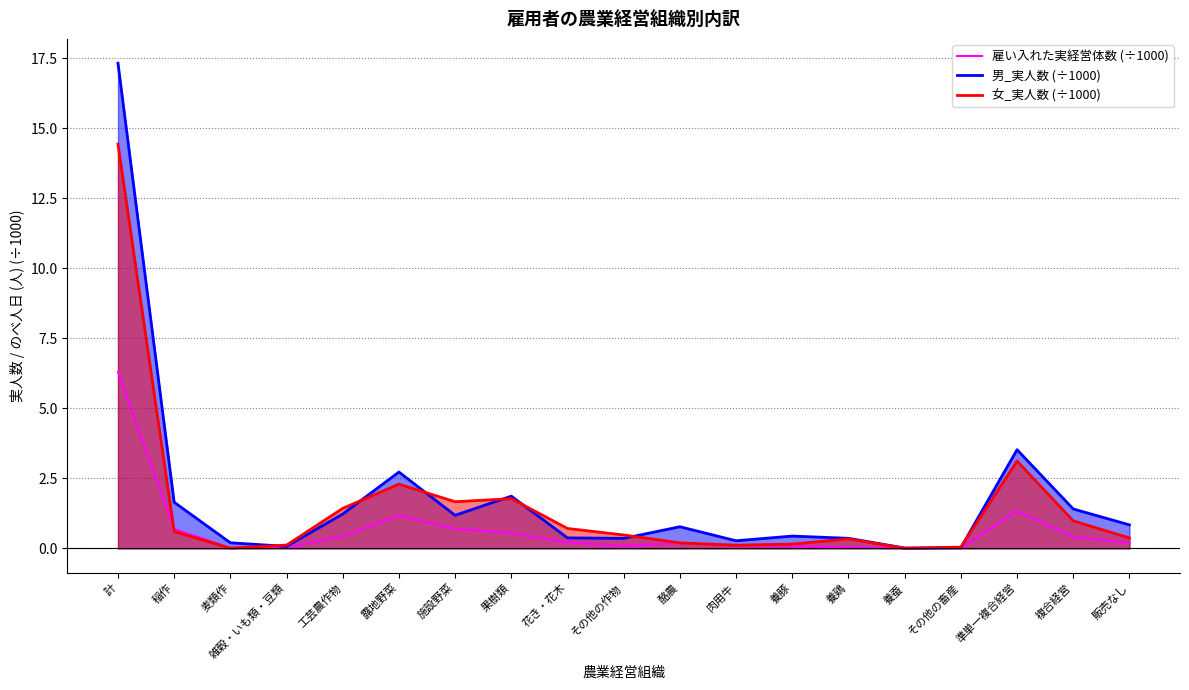

What is the sum of all 男_実人数 (÷1000) values?

34.6